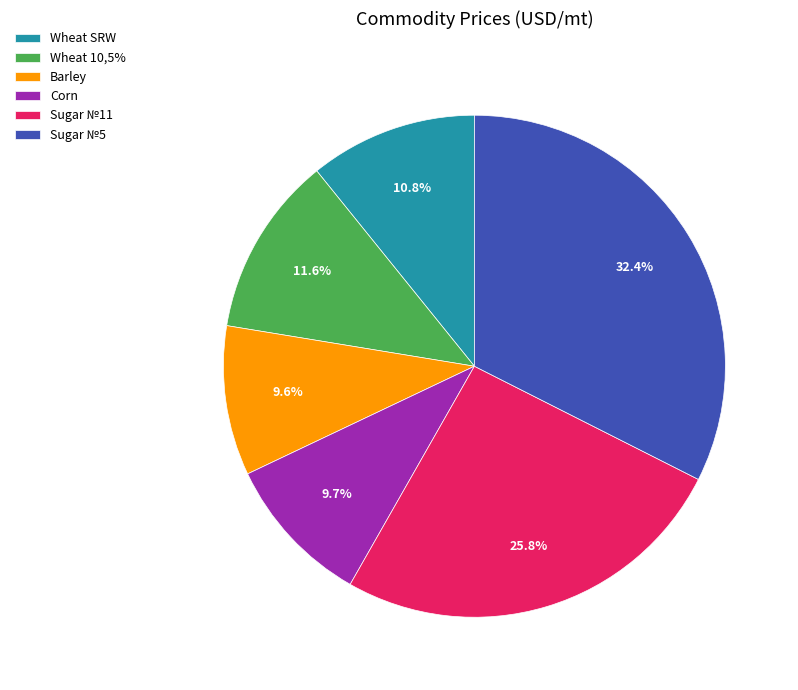

Does Corn represent more than half of the total?

No